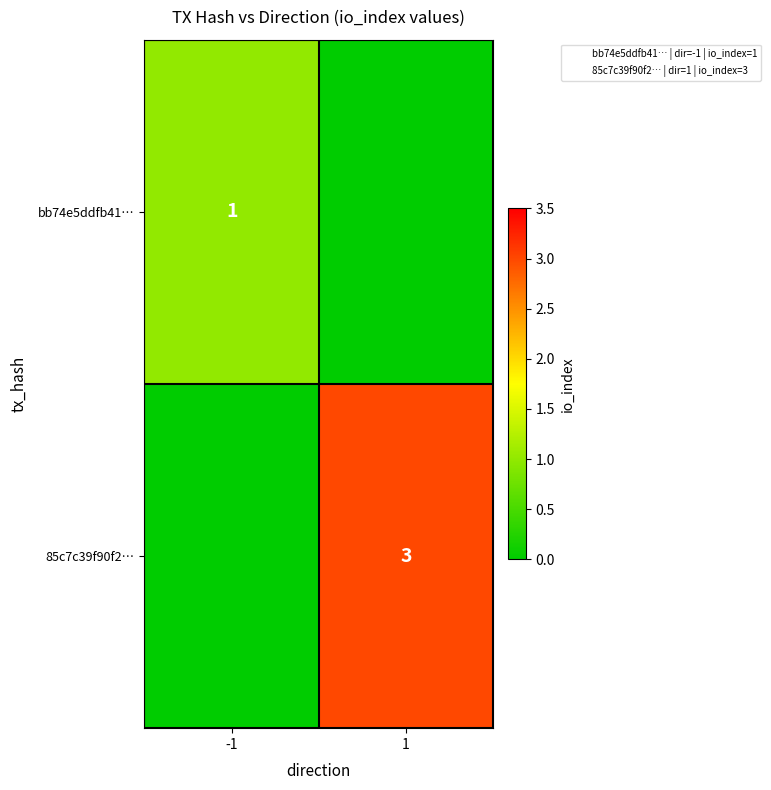

Which series has the largest total across all categories?

85c7c39f90f2…